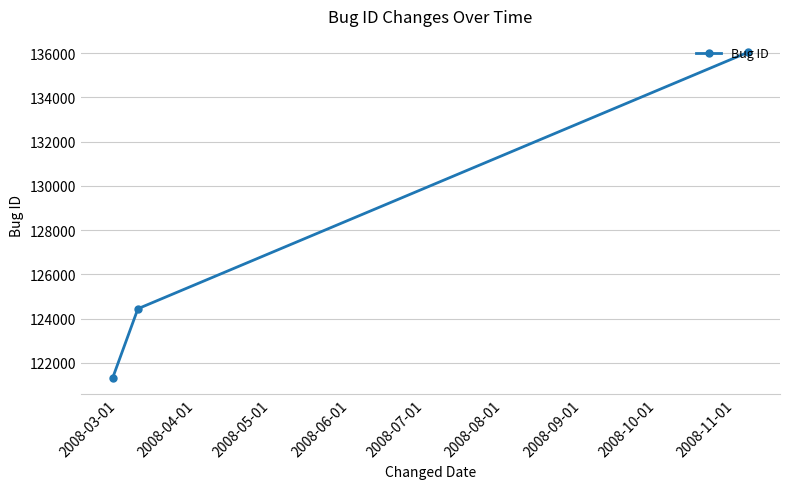

What is the value of the 3rd point from the left?

136041